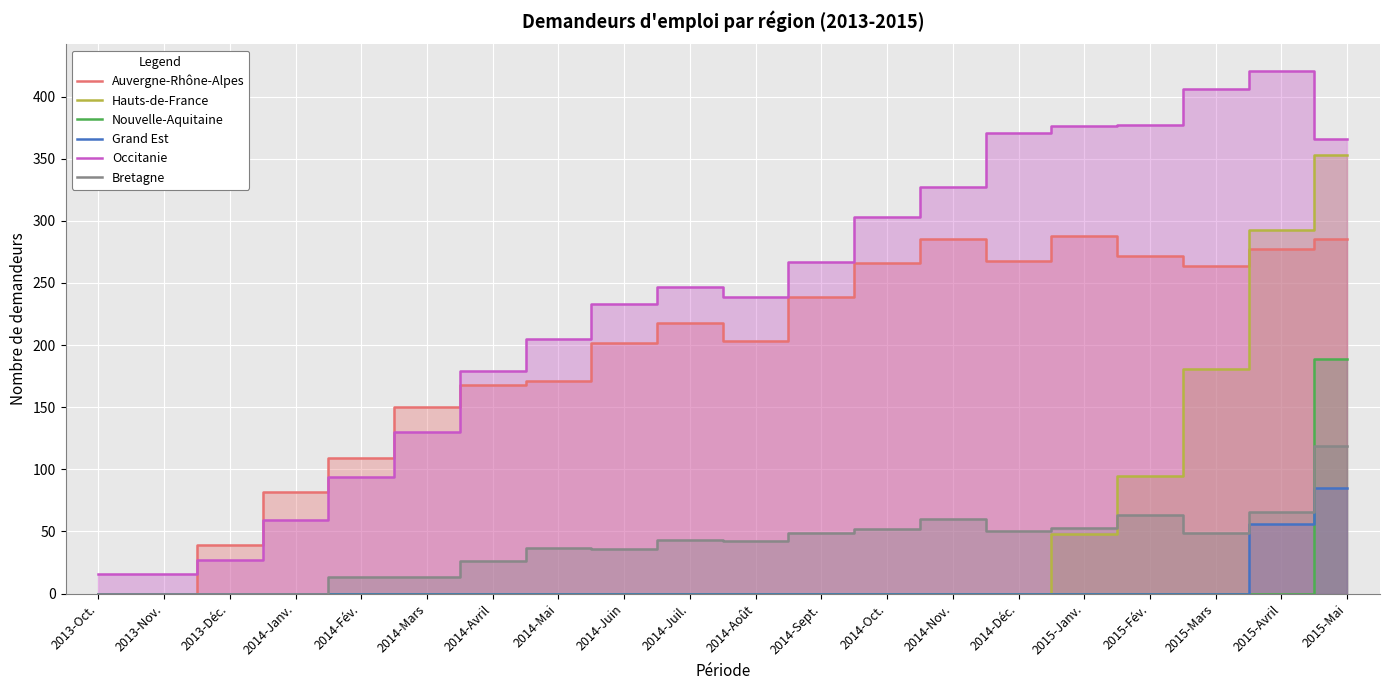

How many positive values does the Grand Est series have?

2